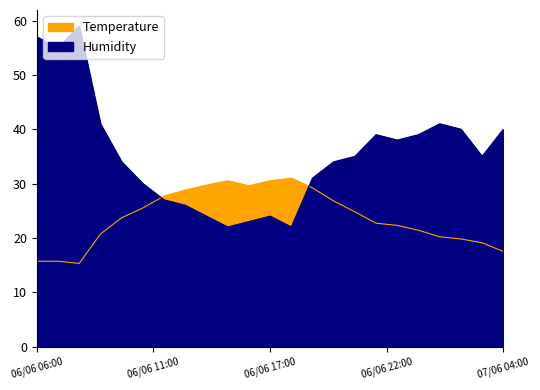

What are all the series names shown in the legend?

Temperature, Humidity